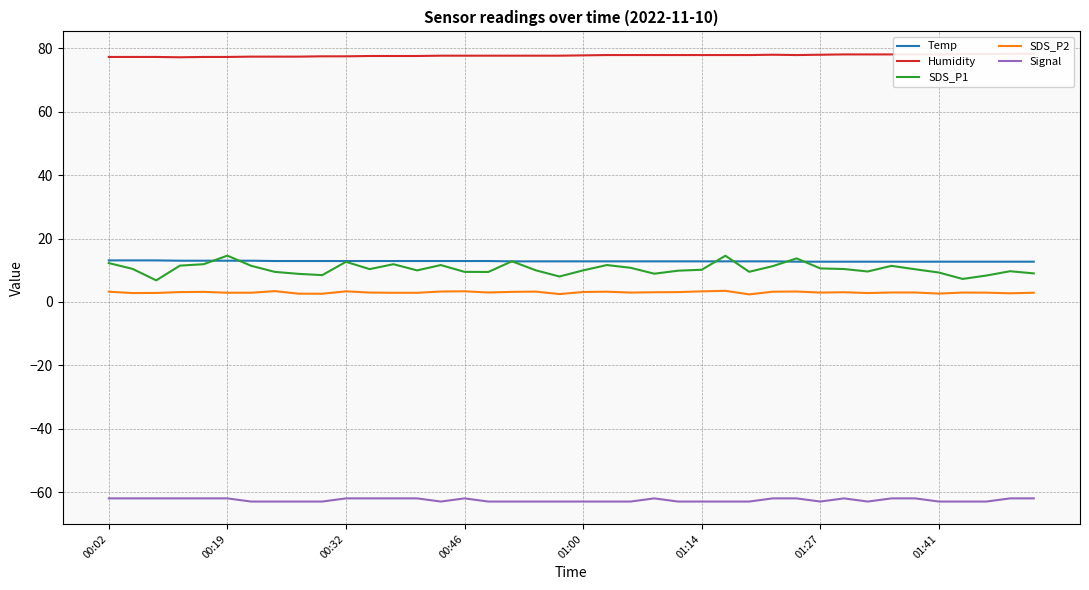

True or false: Temp and SDS_P2 intersect in this chart.

False